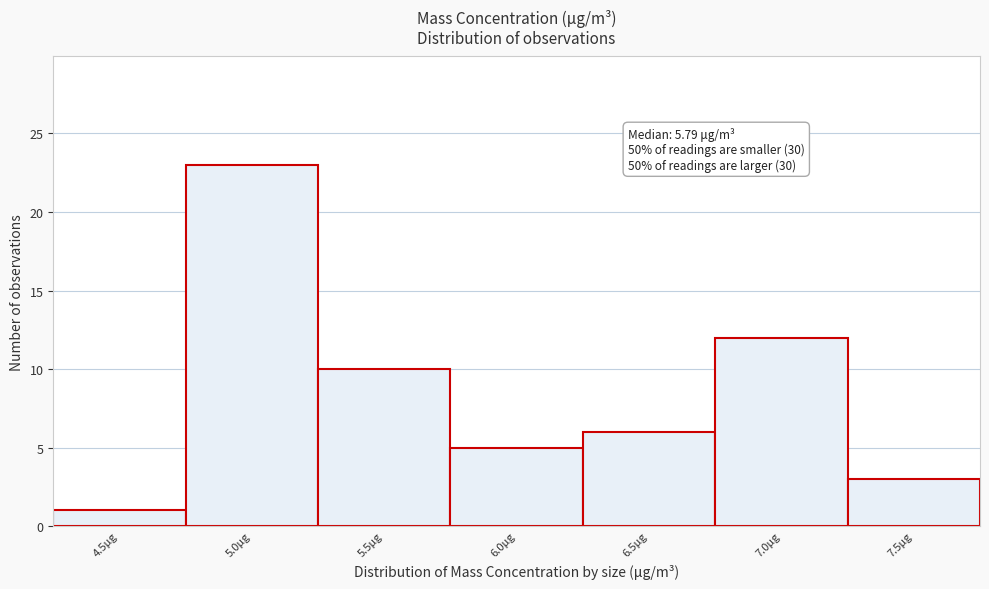

Reading right to left, what are all the values shown in this chart?

7.5μg=3	7.0μg=12	6.5μg=6	6.0μg=5	5.5μg=10	5.0μg=23	4.5μg=1